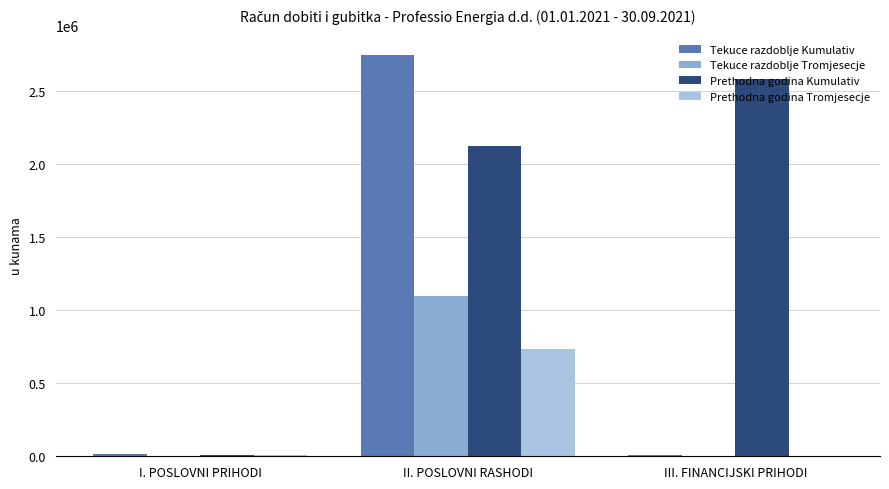

What is the lowest value of the Prethodna godina Kumulativ series?

11997